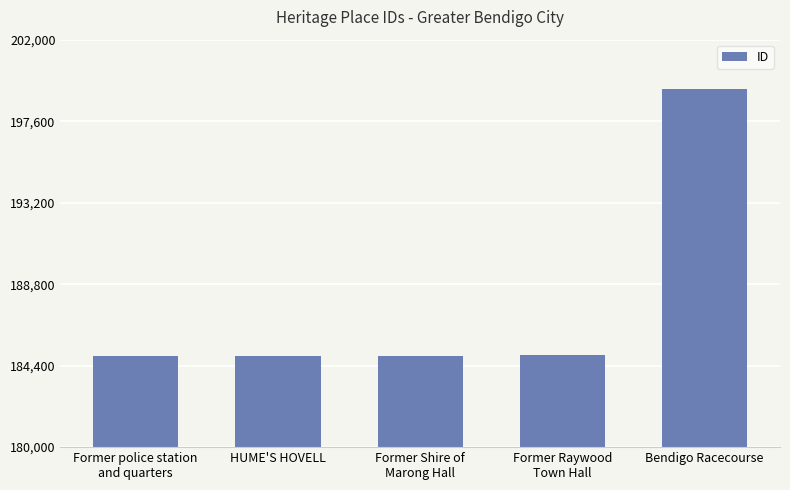

Is it true that the value at Bendigo Racecourse is 199331?

True